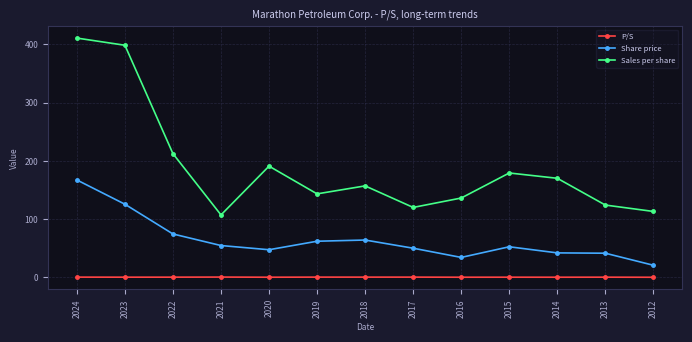

True or false: Share price and P/S intersect in this chart.

False